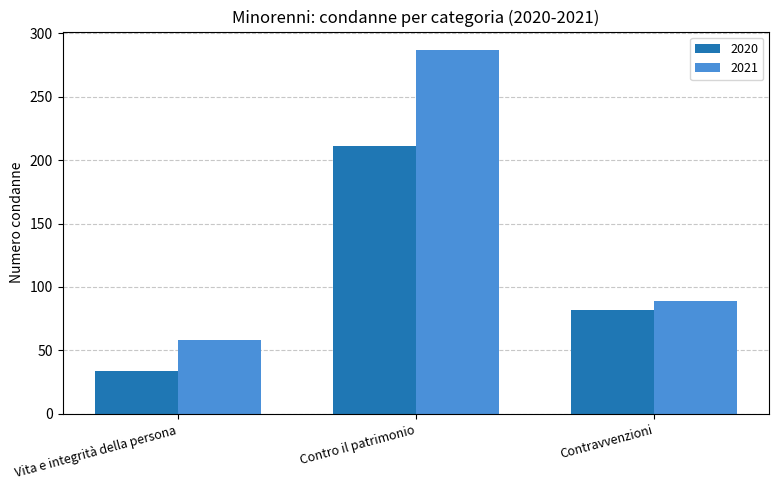

The 2021 series shows 121 at Contravvenzioni. True or false?

False